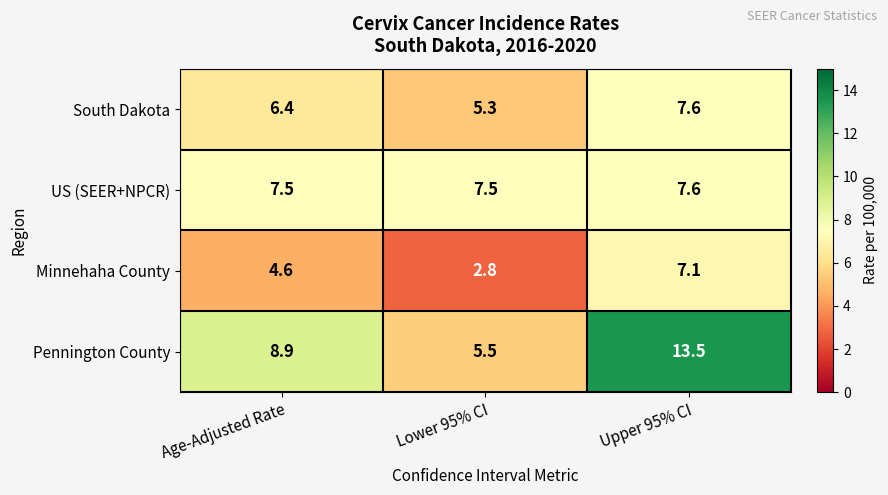

Rank the categories by South Dakota value from lowest to highest.

Lower 95% CI, Age-Adjusted Rate, Upper 95% CI